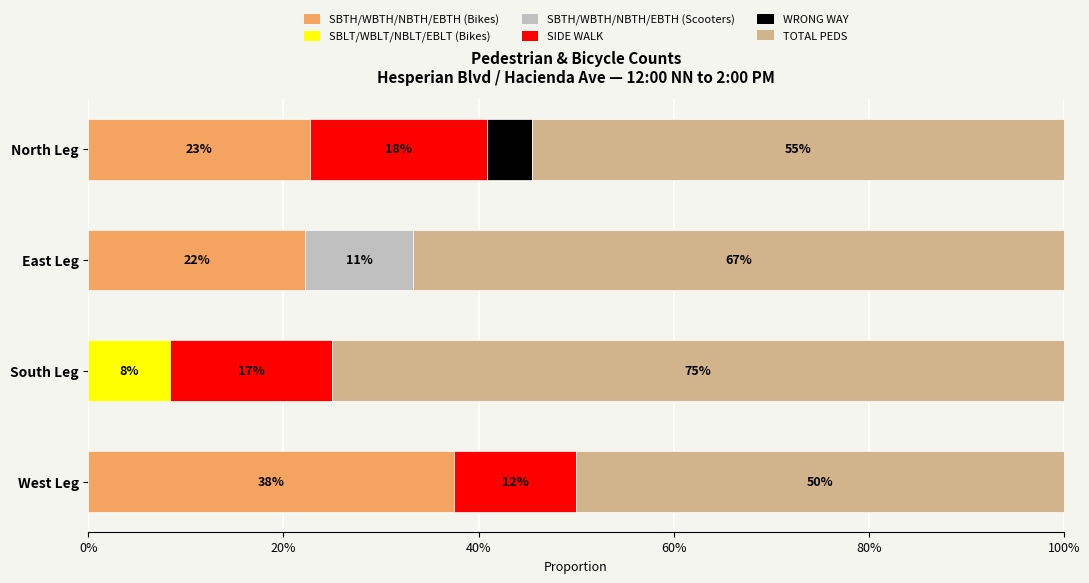

What are all the series names shown in the legend?

SBTH/WBTH/NBTH/EBTH (Bikes), SBLT/WBLT/NBLT/EBLT (Bikes), SBTH/WBTH/NBTH/EBTH (Scooters), SIDE WALK, WRONG WAY, TOTAL PEDS